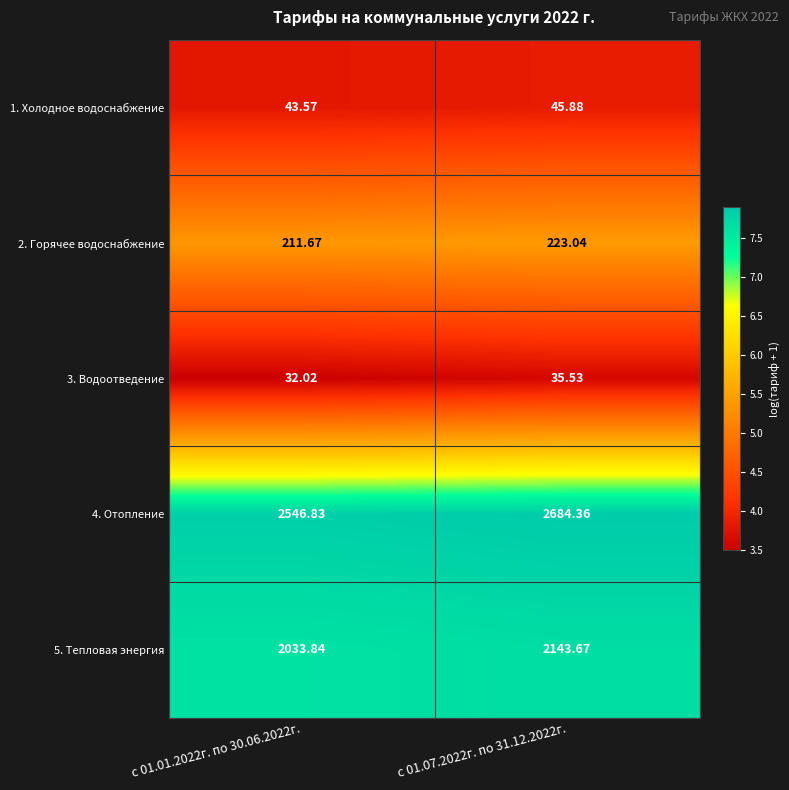

What is the spread (max minus min) of values at с 01.07.2022г. по 31.12.2022г.?

2648.8